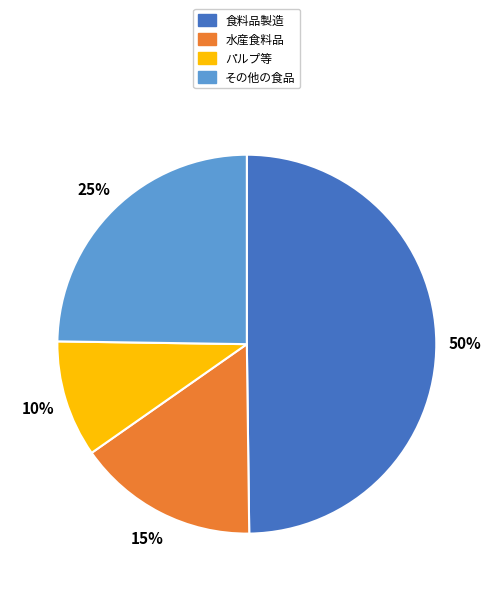

Which slice is the largest?

食料品製造